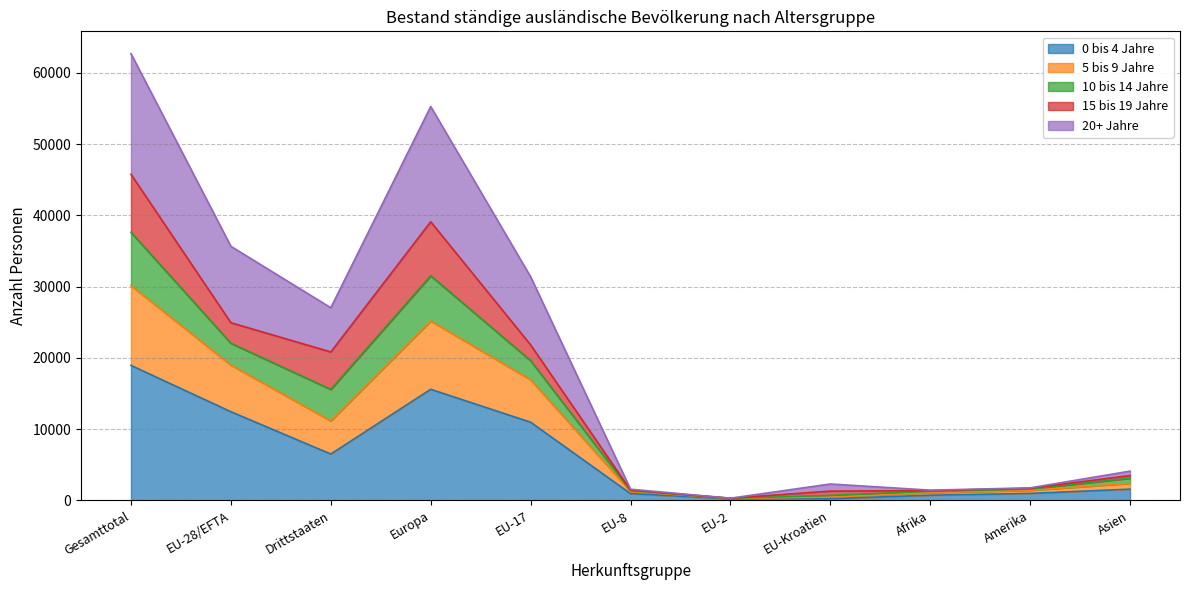

What is the total value across all series at Drittstaaten?

27036